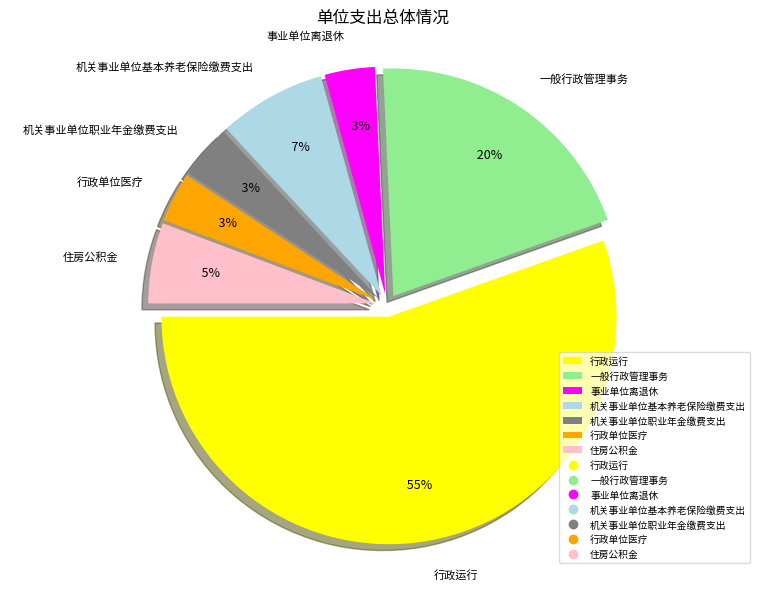

Rank the categories by value from highest to lowest.

行政运行, 一般行政管理事务, 机关事业单位基本养老保险缴费支出, 住房公积金, 机关事业单位职业年金缴费支出, 事业单位离退休, 行政单位医疗